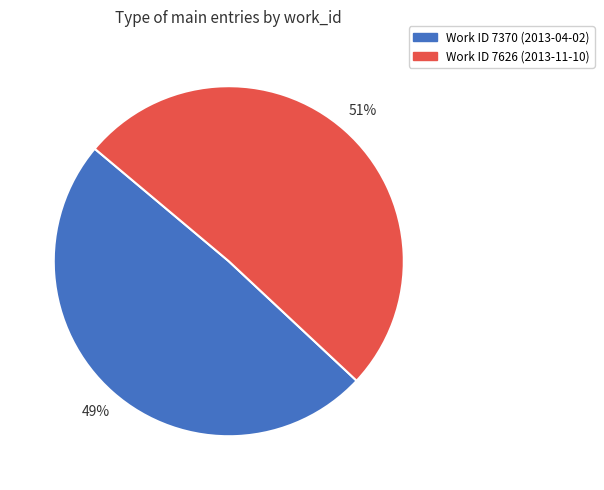

Does any single category account for the majority?

Yes